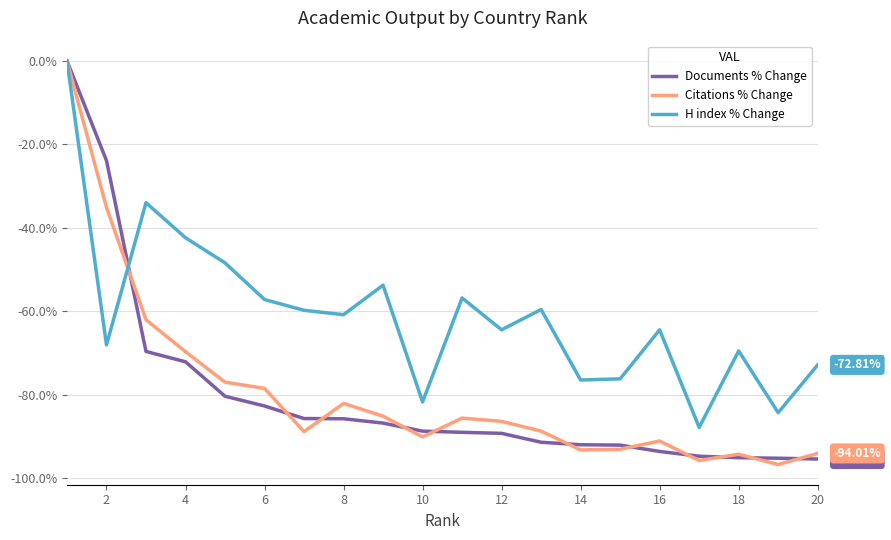

Is this an area chart (filled region under the line)?

No